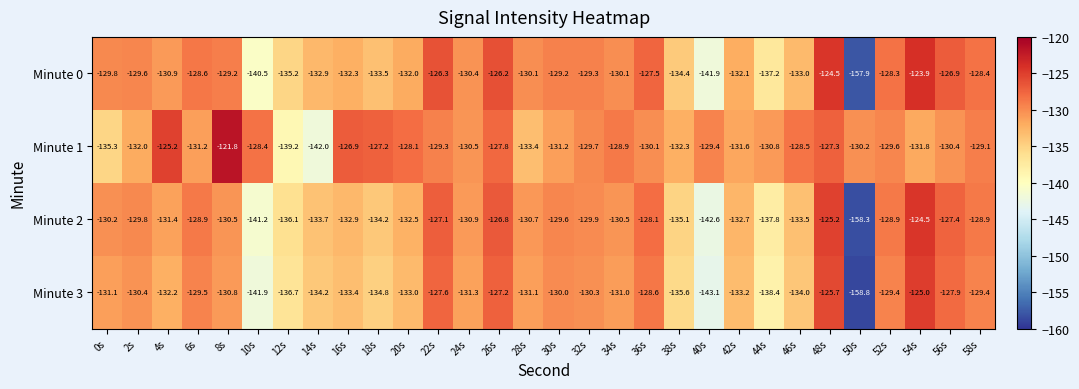

What value does the Minute 0 series have at 34s?

-130.1